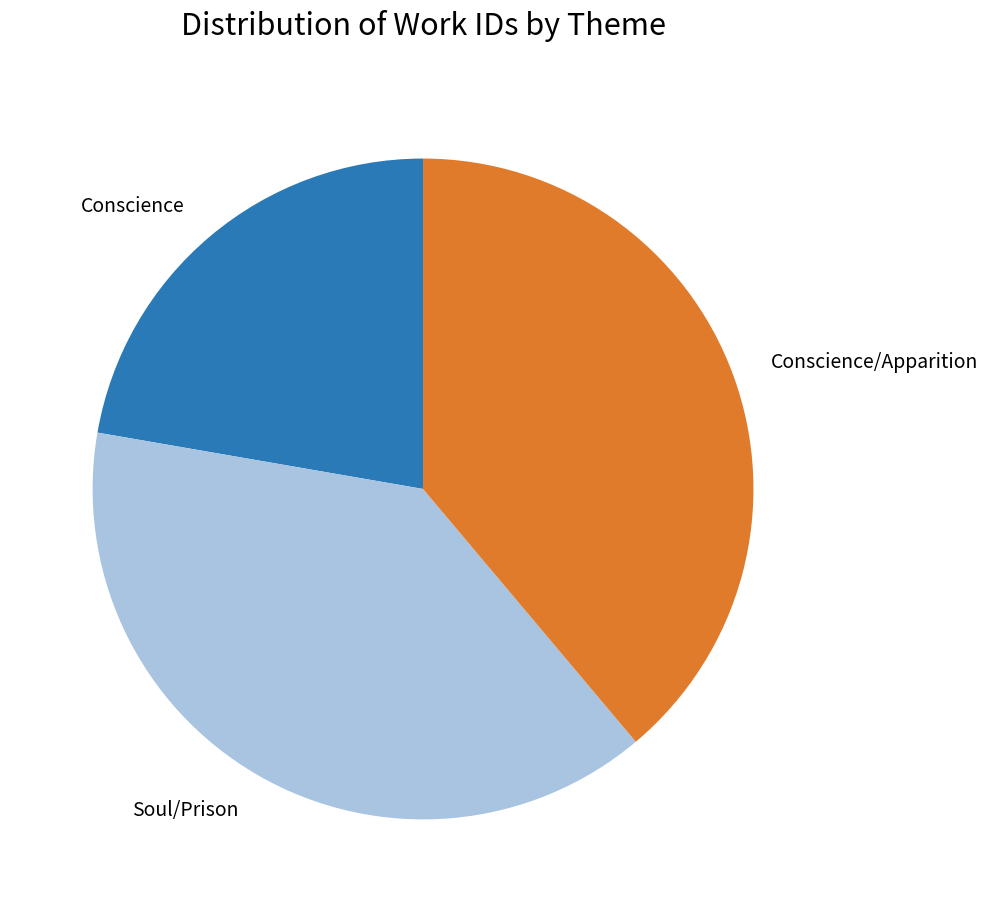

What is the smallest slice in the pie chart?

Conscience